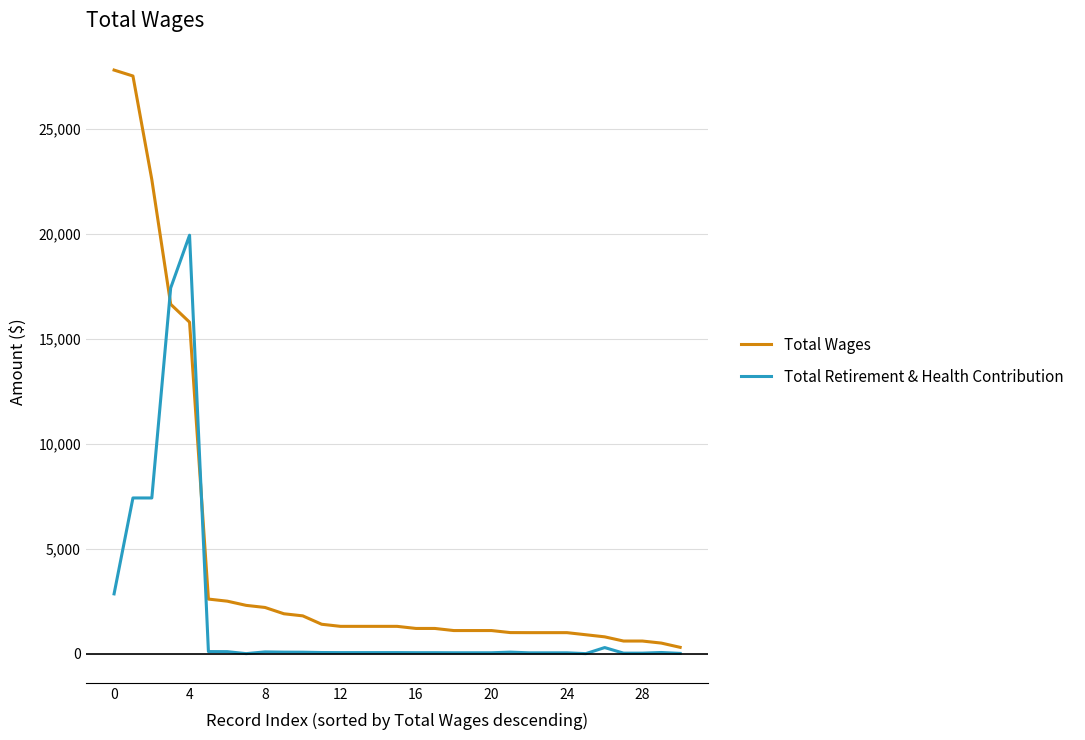

Rank the series by their maximum value, from highest to lowest.

Total Wages, Total Retirement & Health Contribution